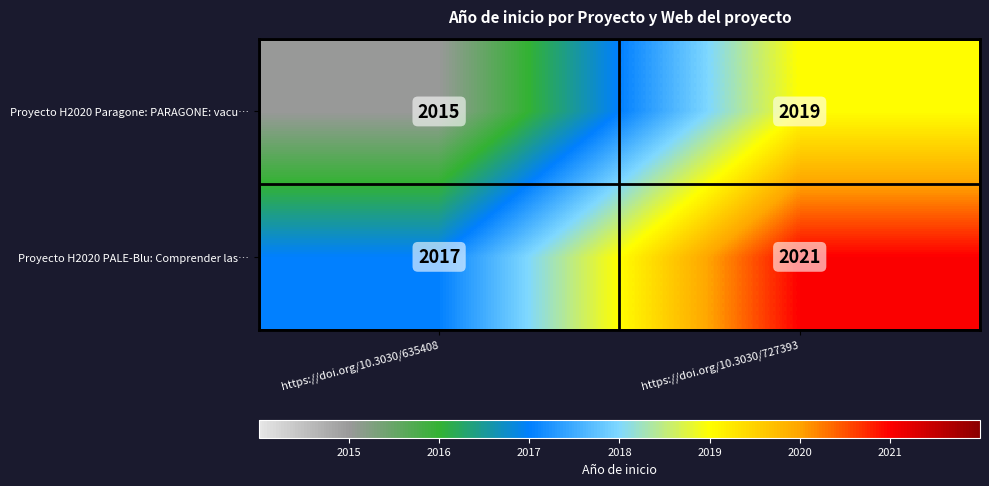

Which label corresponds to the smallest value in the chart?

https://doi.org/10.3030/635408